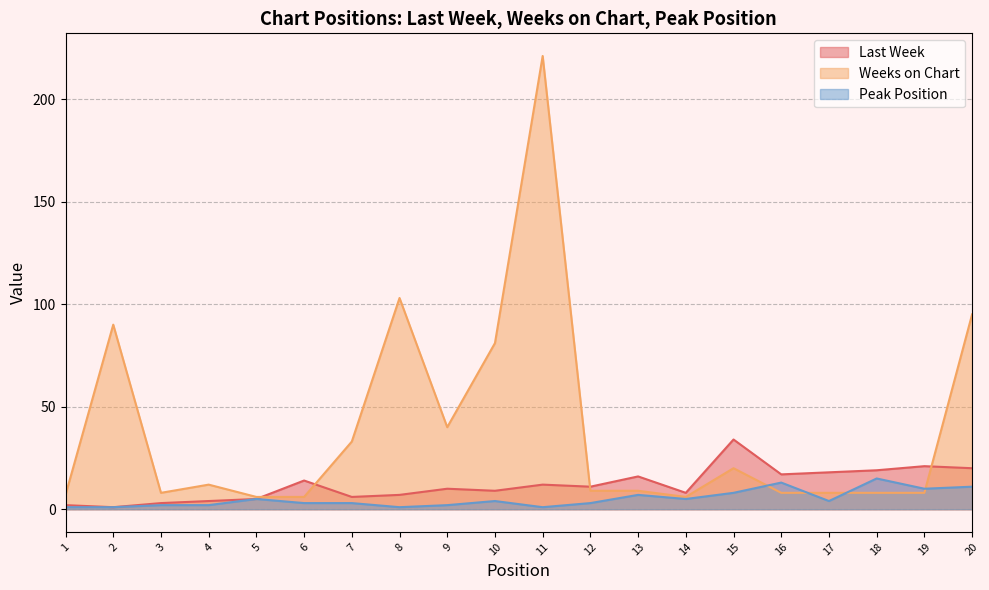

What are all the series names shown in the legend?

Last Week, Weeks on Chart, Peak Position